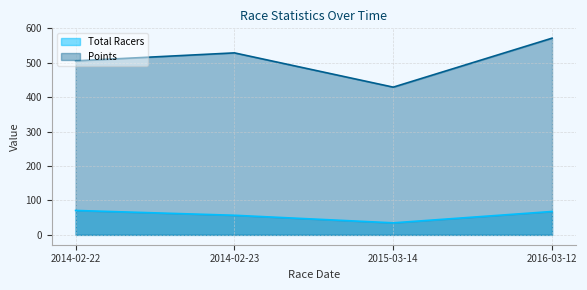

At 2015-03-14, list the series in order from smallest to largest.

Total Racers, Points